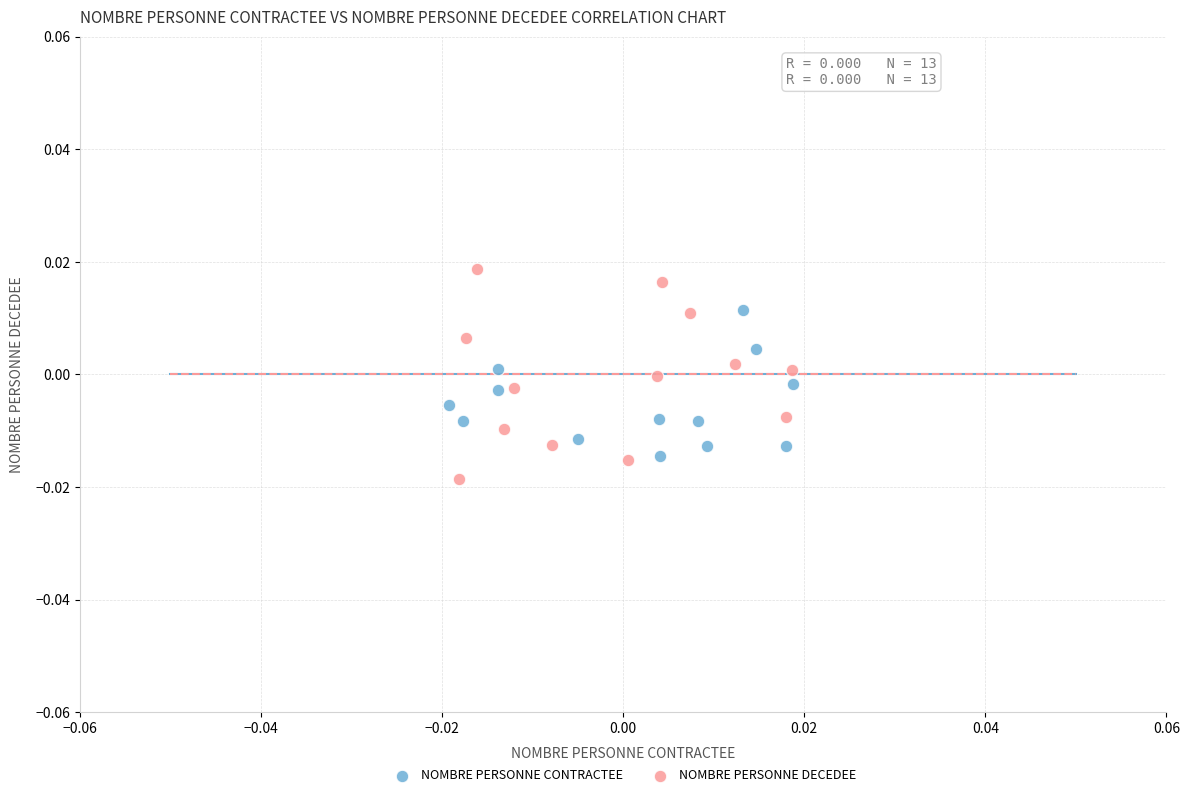

Which series contains the lowest Y value?

NOMBRE PERSONNE DECEDEE